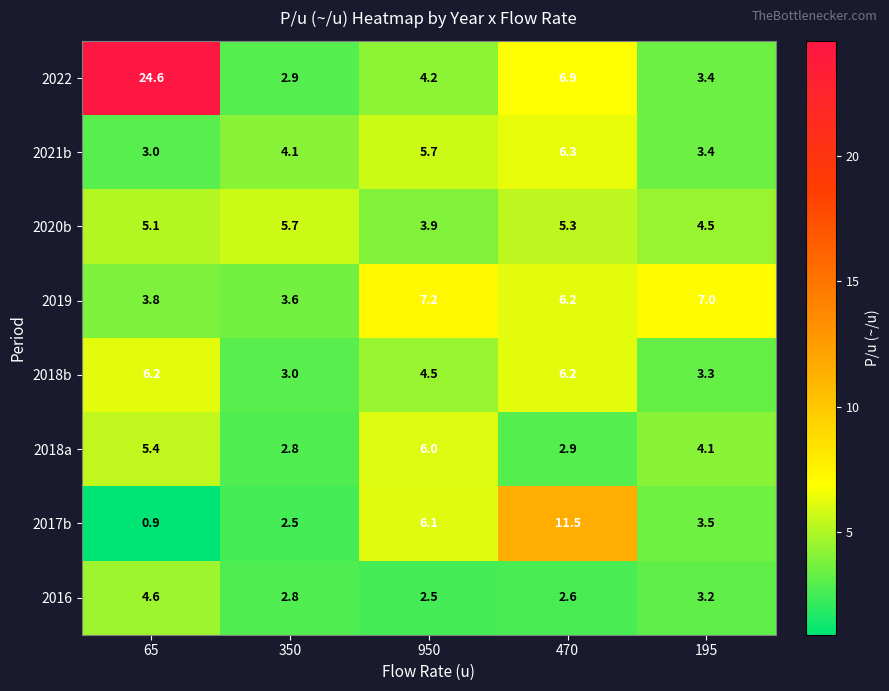

The value of 2018a at 350 is 2.8. True or false?

True